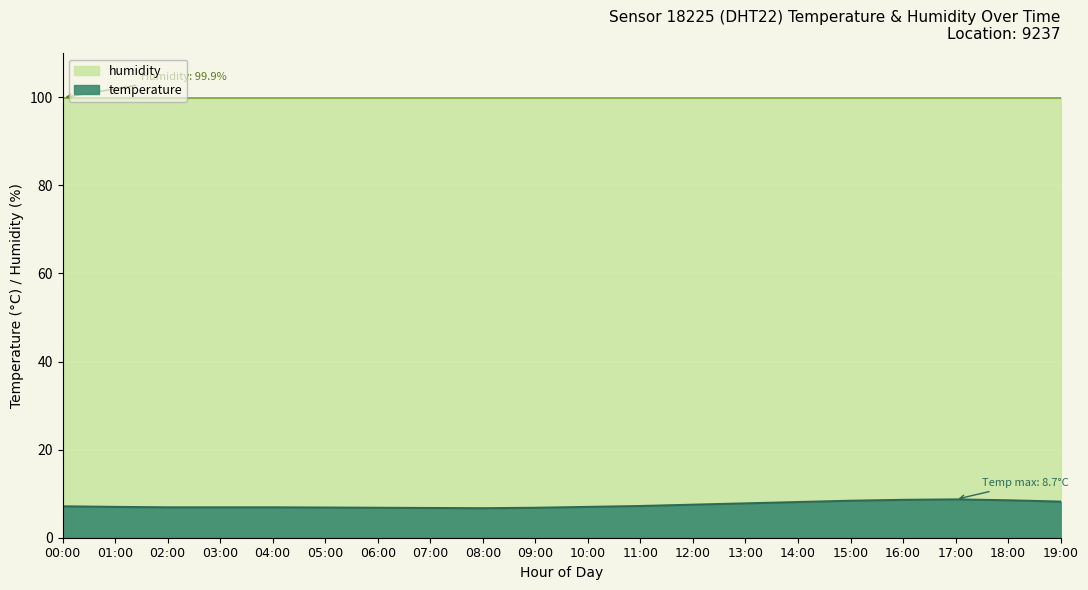

Which category has the highest value across all series?

17:00